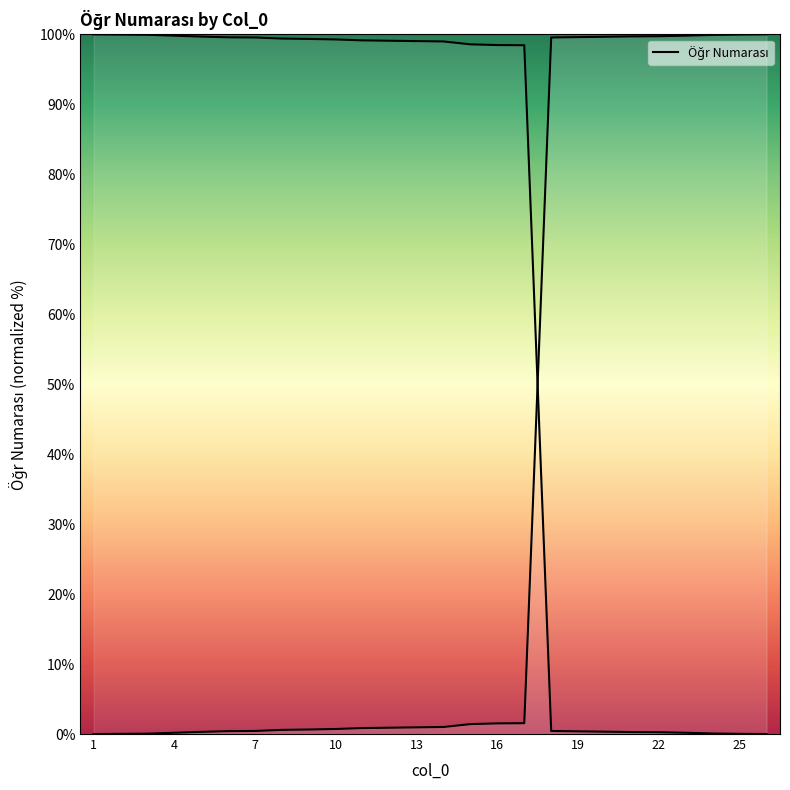

How many data points are above 1?

13